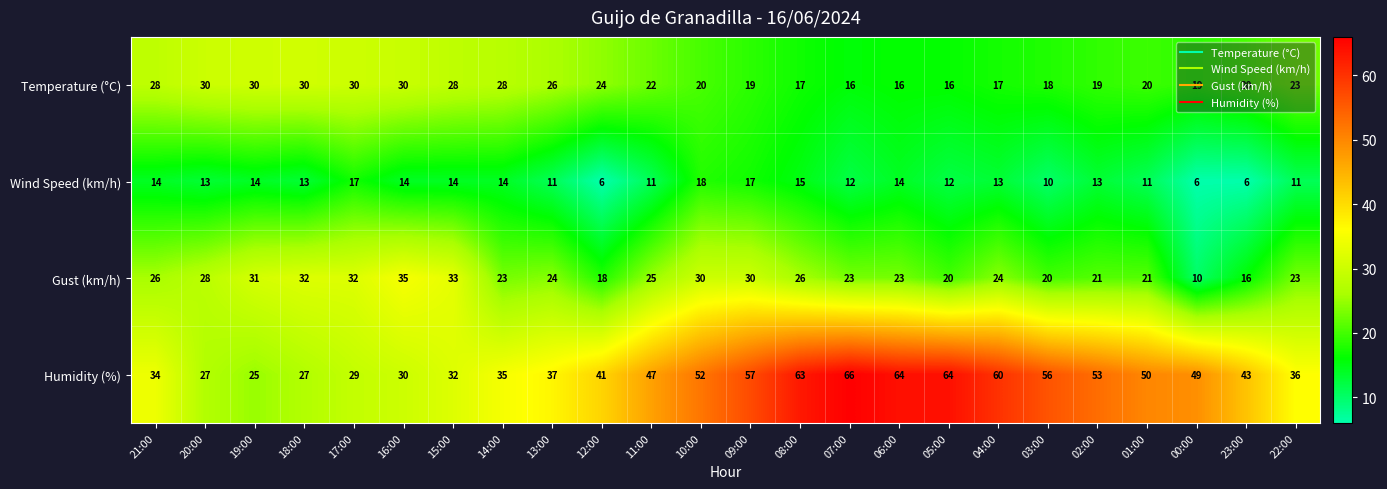

What is the greatest value displayed?

66